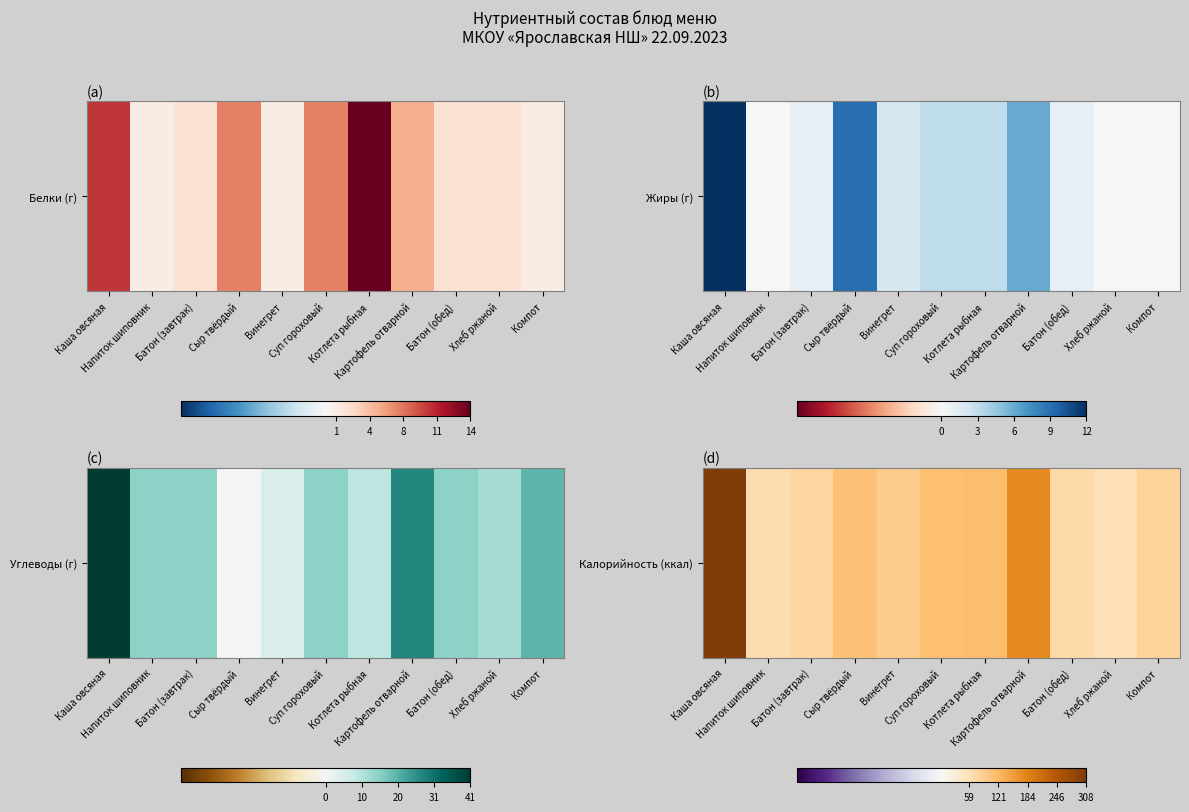

Between Батон (завтрак) and Картофель отварной, which is larger?

Картофель отварной